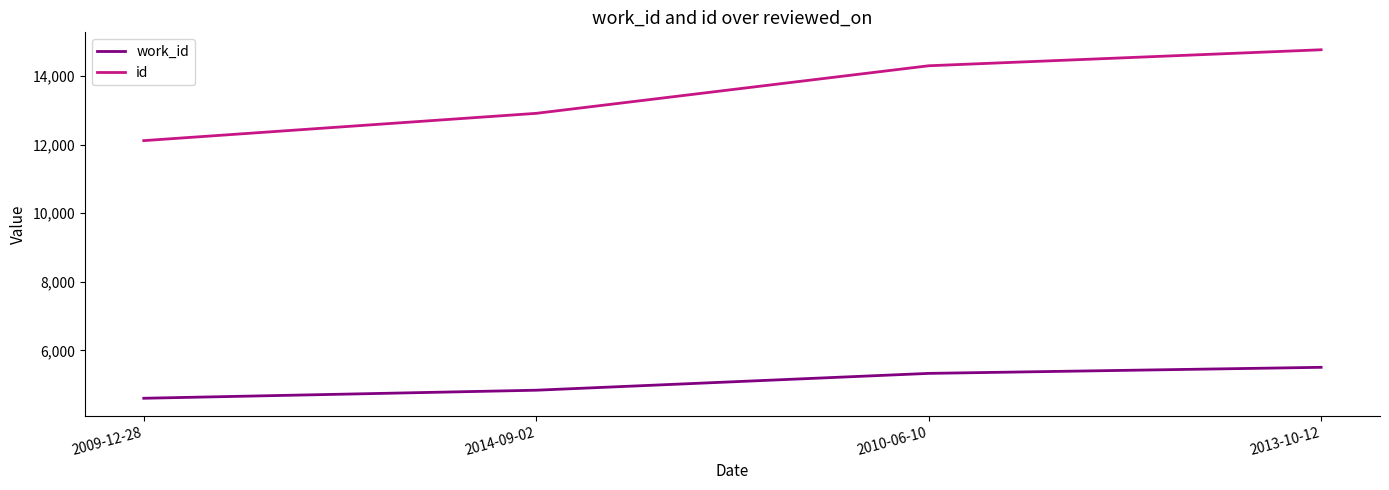

Rank the series by their average value, from highest to lowest.

id, work_id